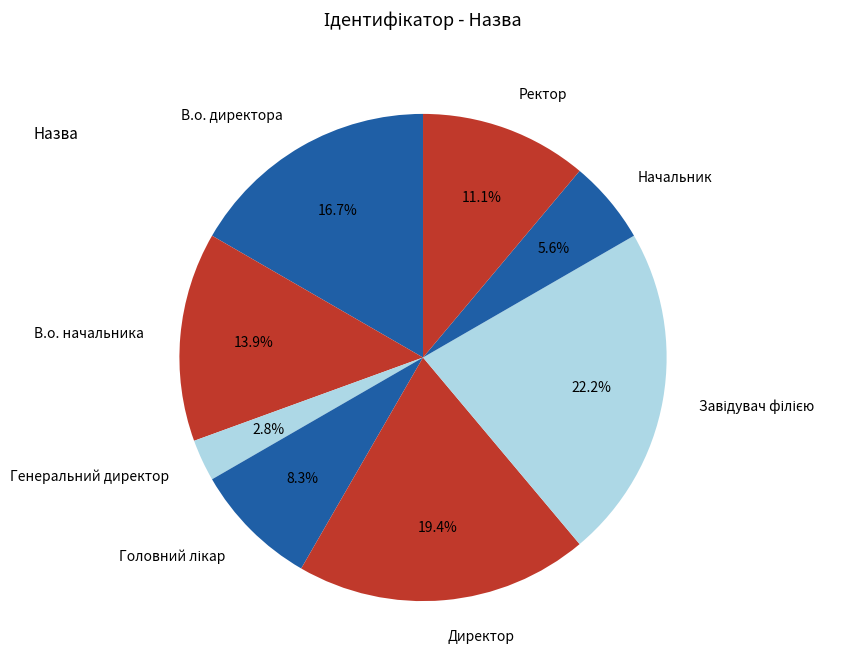

Is the sum of Генеральний директор and Начальник greater than half?

No